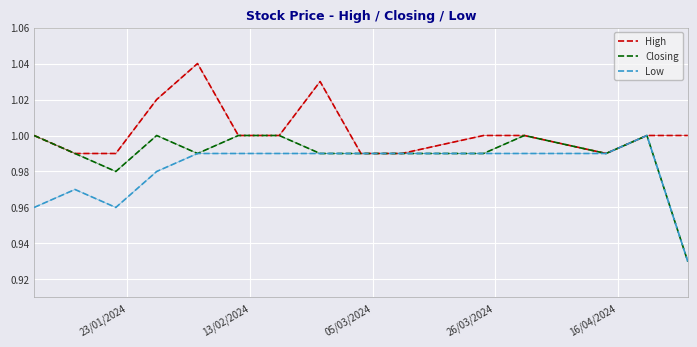

Which series has the largest total across all categories?

High